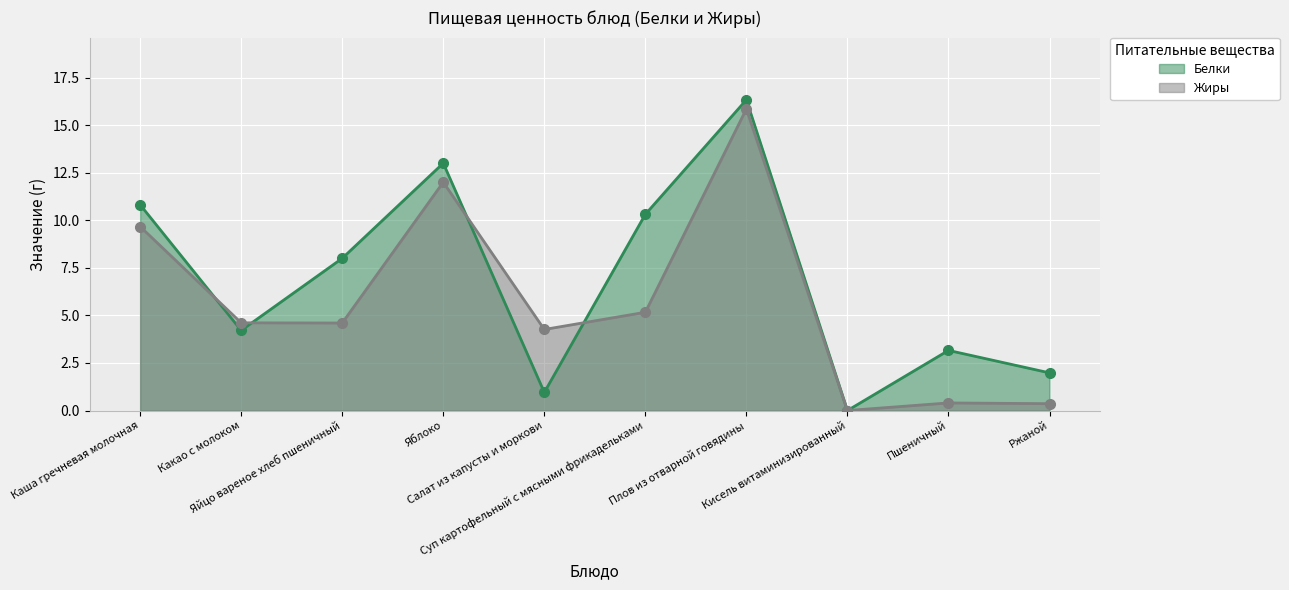

How many intersections are there between Жиры and Белки?

4